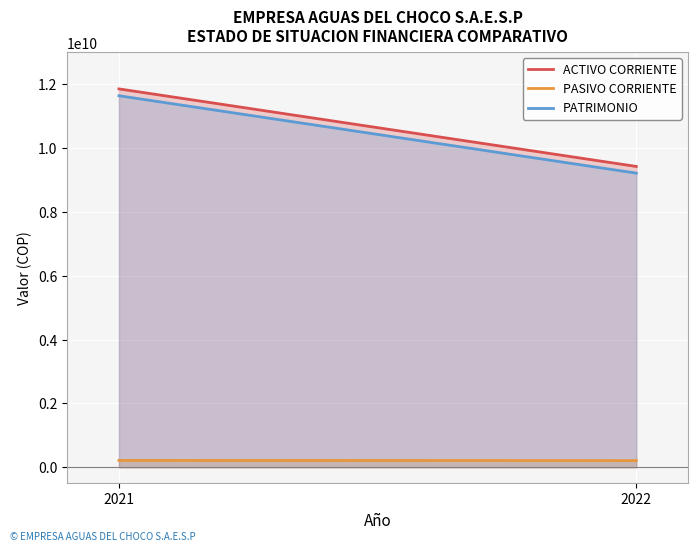

What is the difference between the maximum and minimum values in the PASIVO CORRIENTE series?

4822884.7